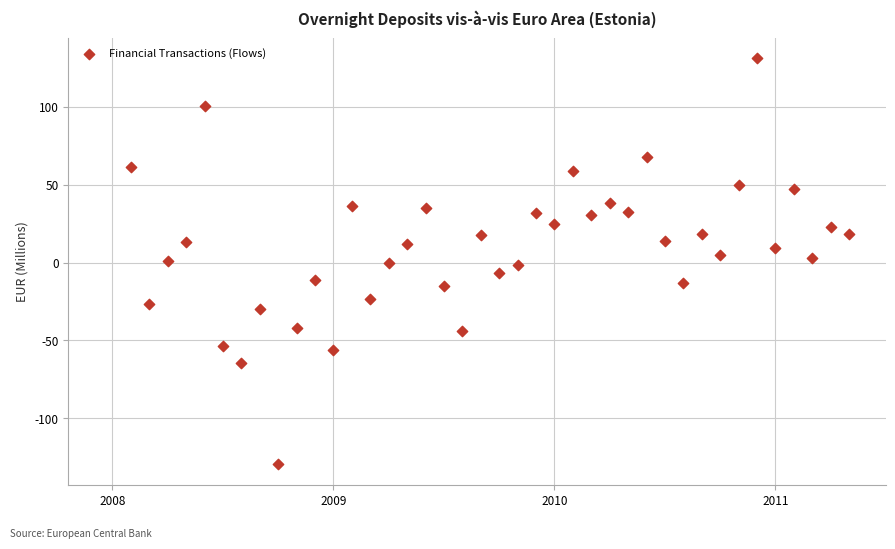

What is the range of Y values (max minus min)?

261.0